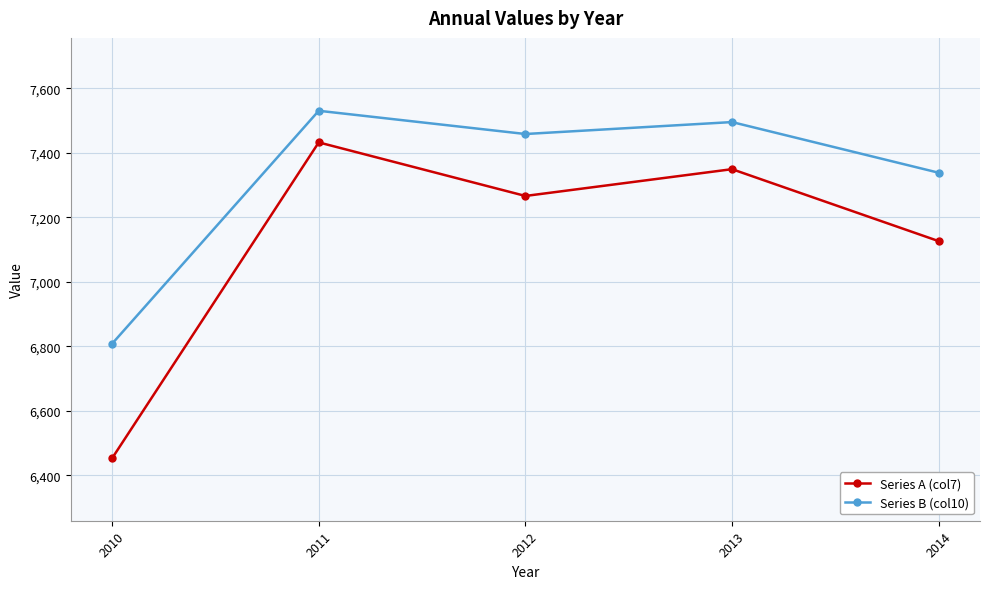

True or false: Series A (col7) and Series B (col10) cross at least once.

False